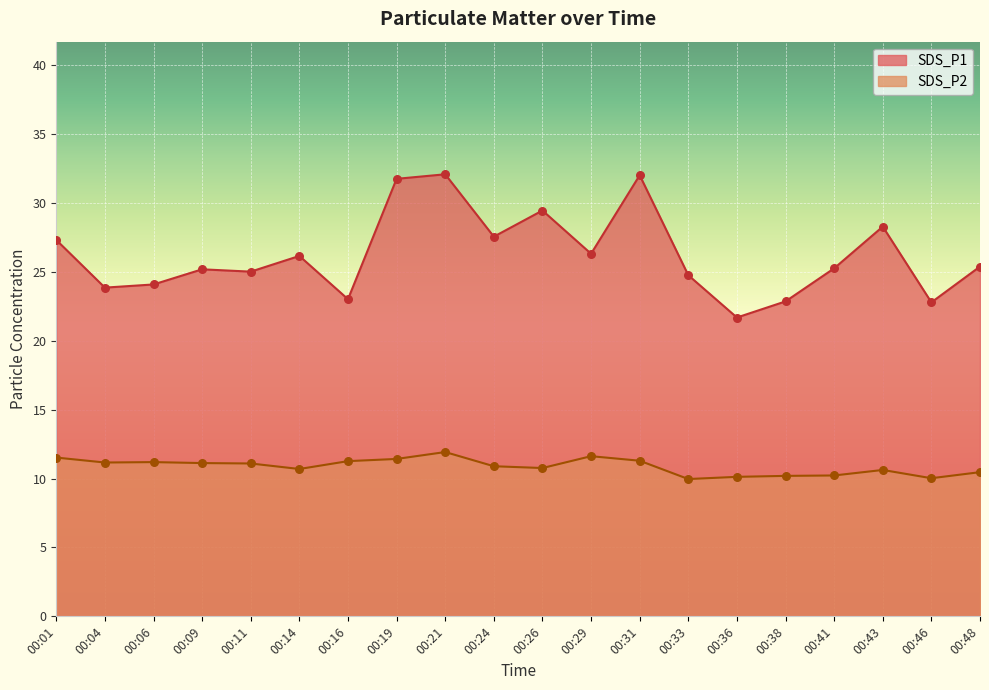

Which series reaches the minimum Y coordinate?

SDS_P2